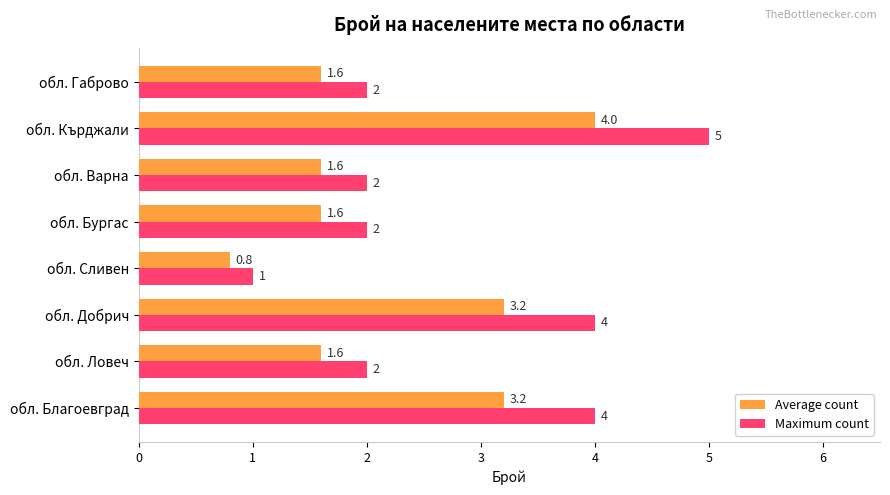

What are all the series names shown in the legend?

Average count, Maximum count